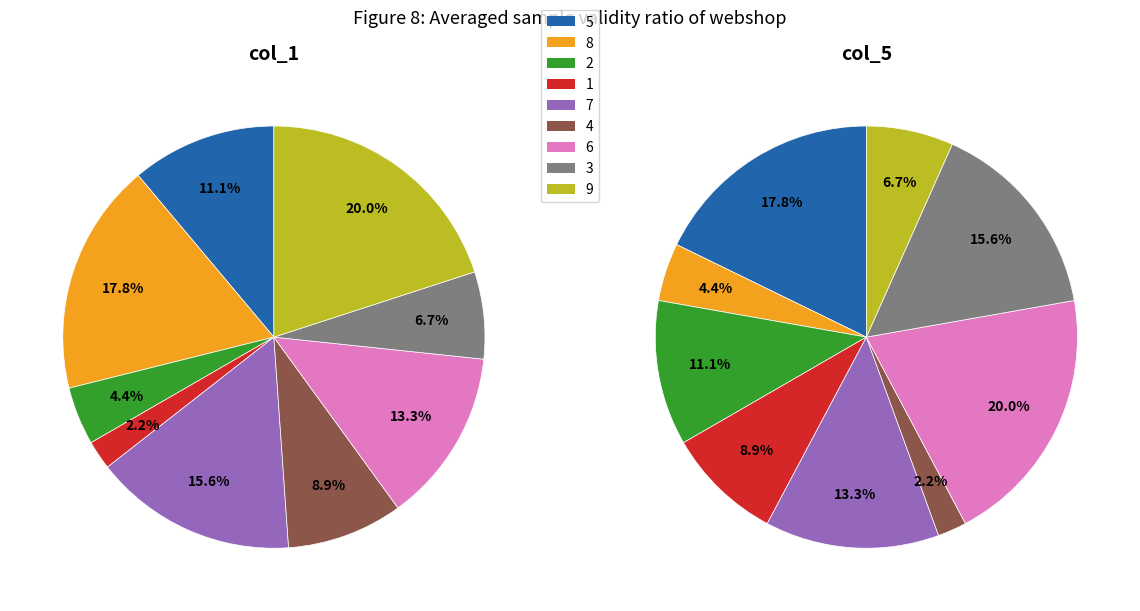

Does 5 account for over 50% of the chart?

No